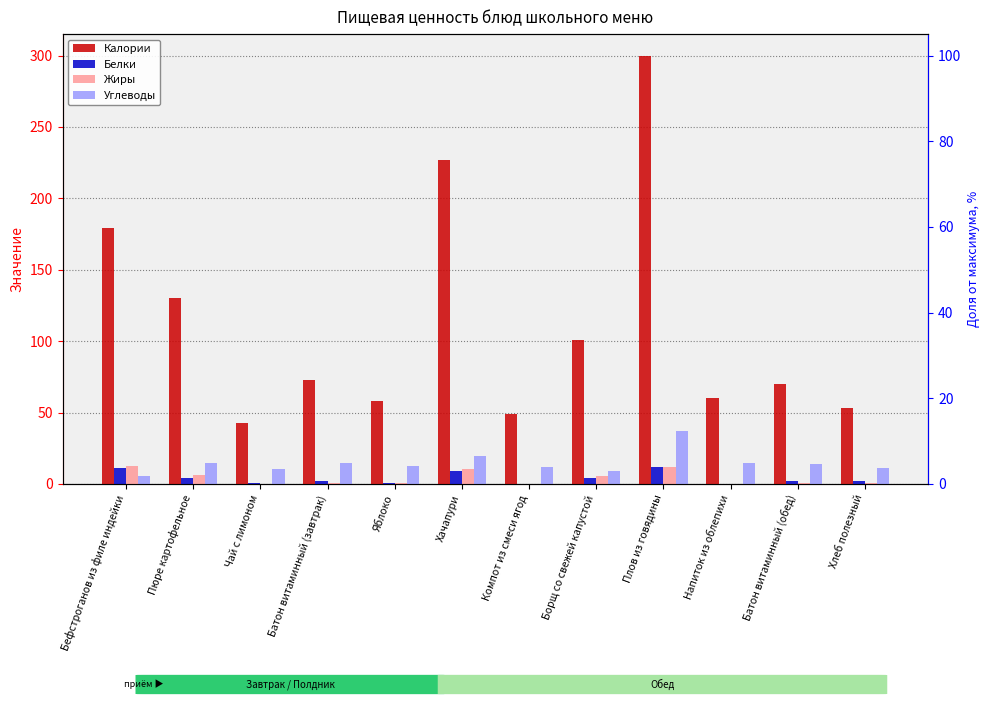

The Белки series shows 0.2 at Компот из смеси ягод. True or false?

True